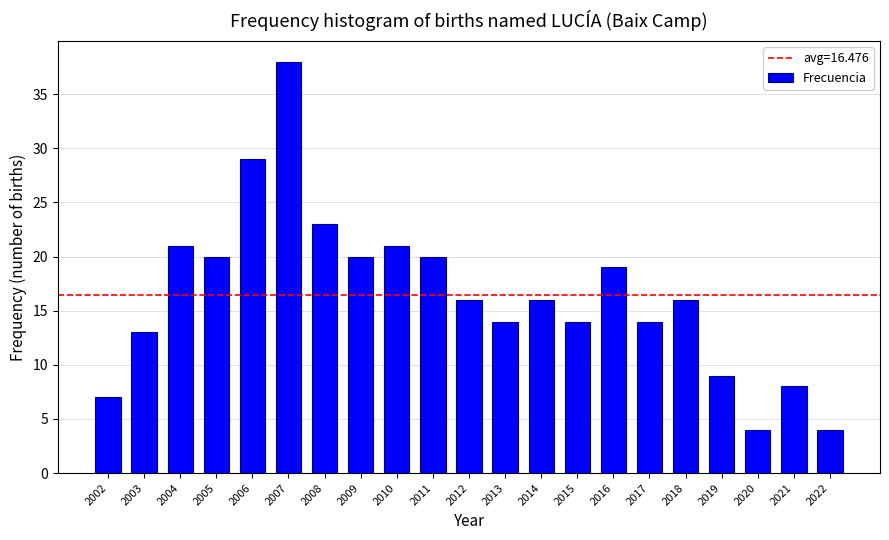

Reading right to left, transcribe all the data shown in this chart.

4	8	4	9	16	14	19	14	16	14	16	20	21	20	23	38	29	20	21	13	7